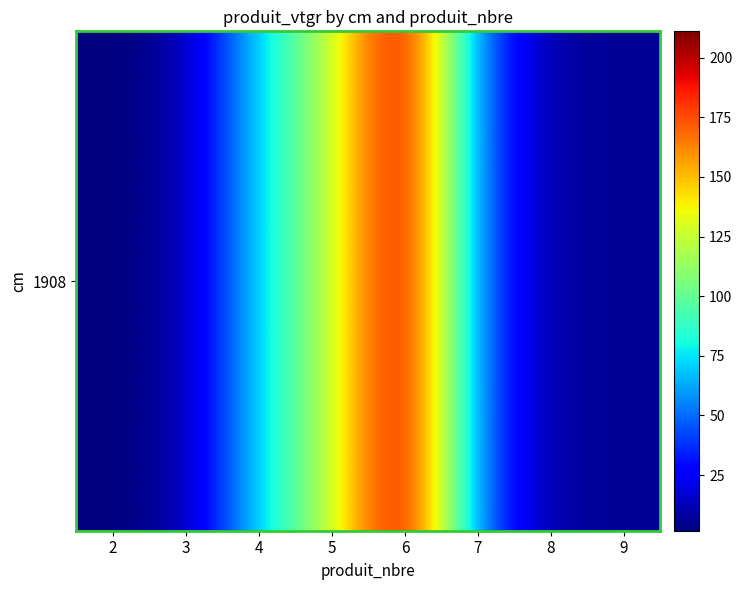

Reading right to left, extract all data points from this chart.

6.4	6.5	48.7	211.0	120.7	73.2	6.6	1.7